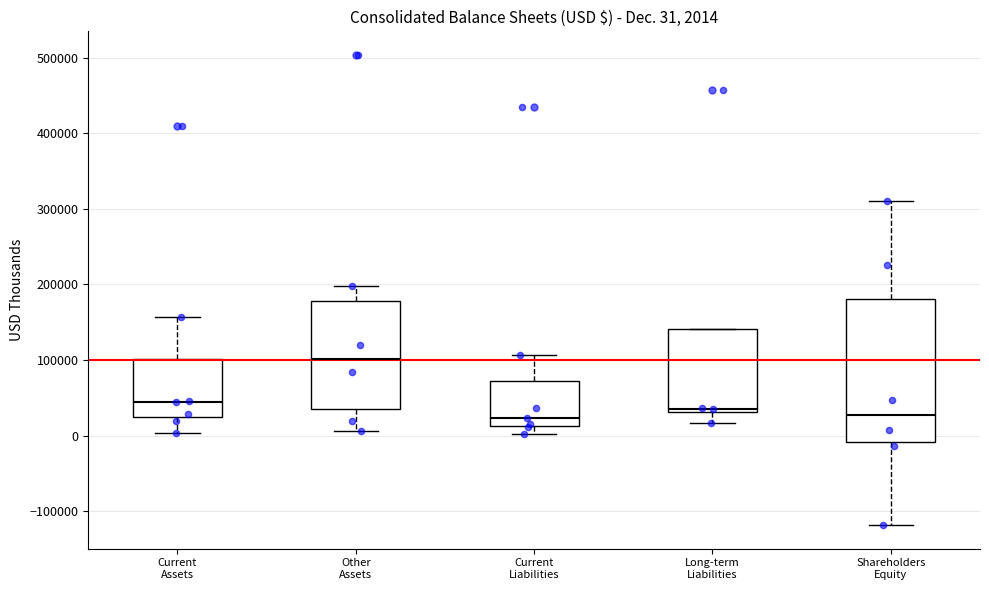

Which box is the tallest, from its lower edge to its upper edge?

Shareholders Equity